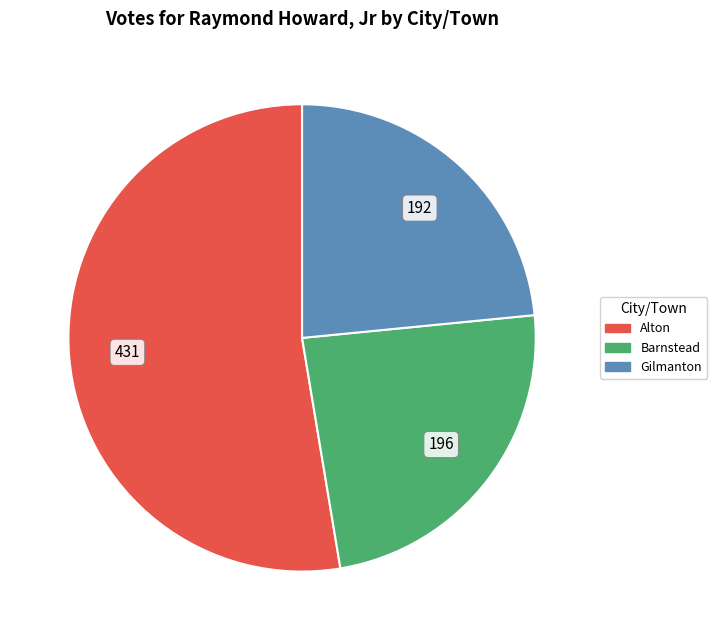

Is it true that Barnstead is 24% of the pie?

True